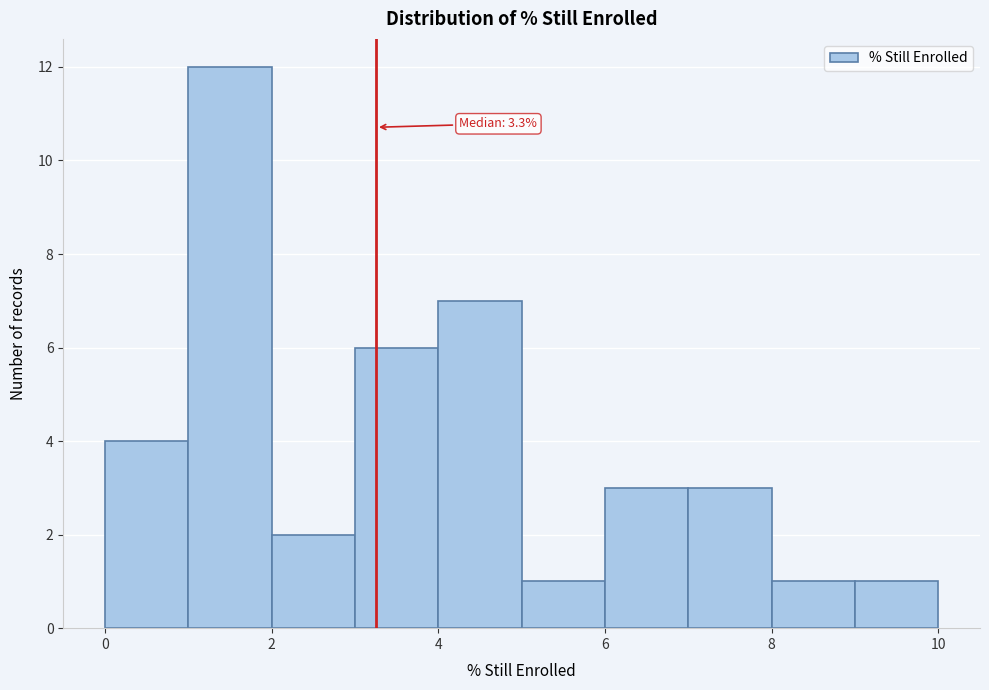

Over which range of the x-axis is the bar tallest?

1 to 2